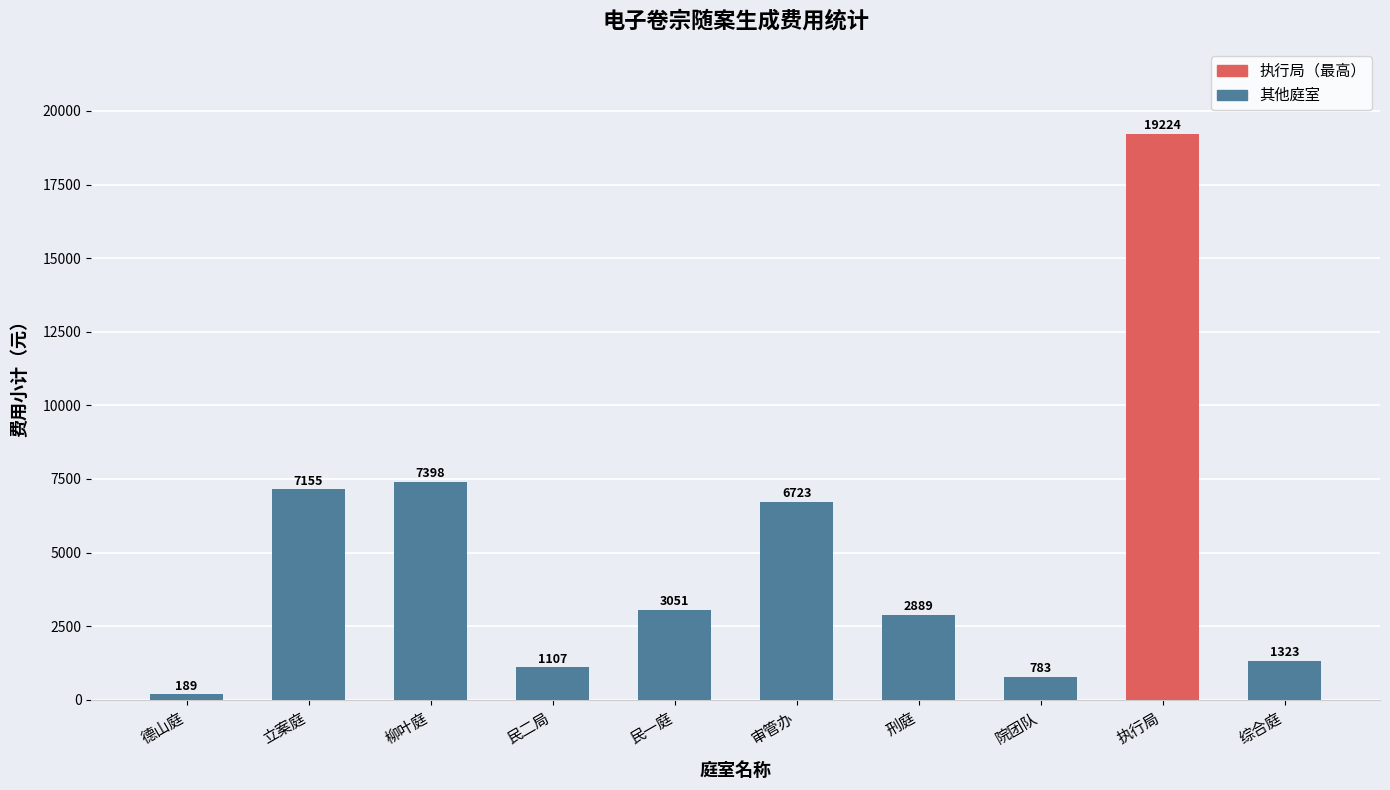

List the labels in order of value, largest first.

执行局, 柳叶庭, 立案庭, 审管办, 民一庭, 刑庭, 综合庭, 民二局, 院团队, 德山庭